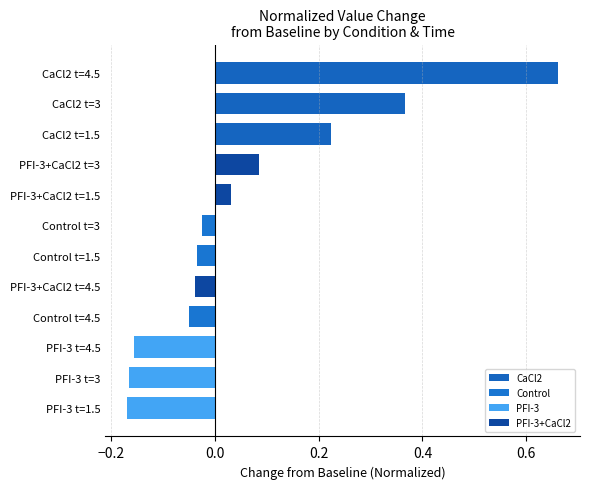

Which category has the highest value across all series?

CaCl2 t=4.5